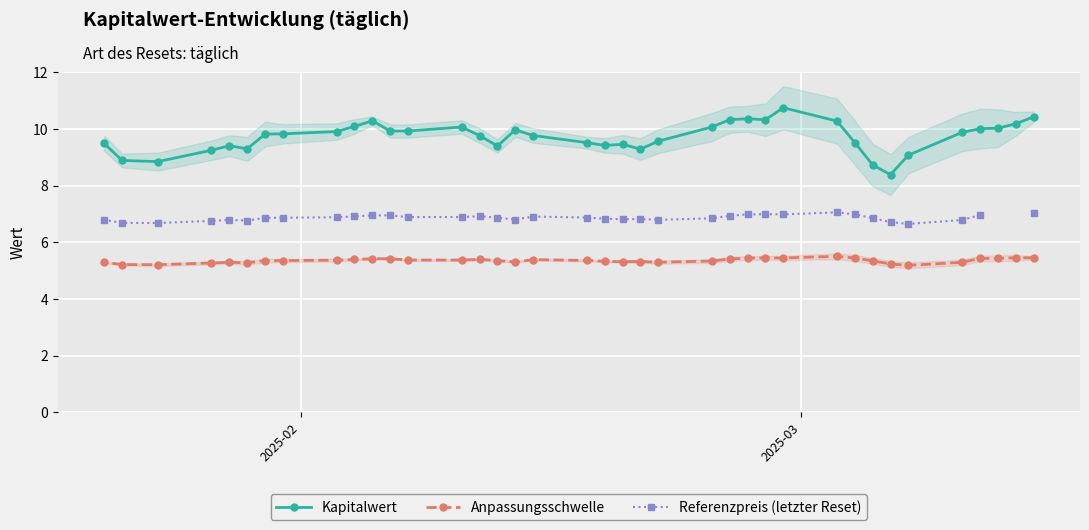

True or false: Kapitalwert and Anpassungsschwelle cross at least once.

False